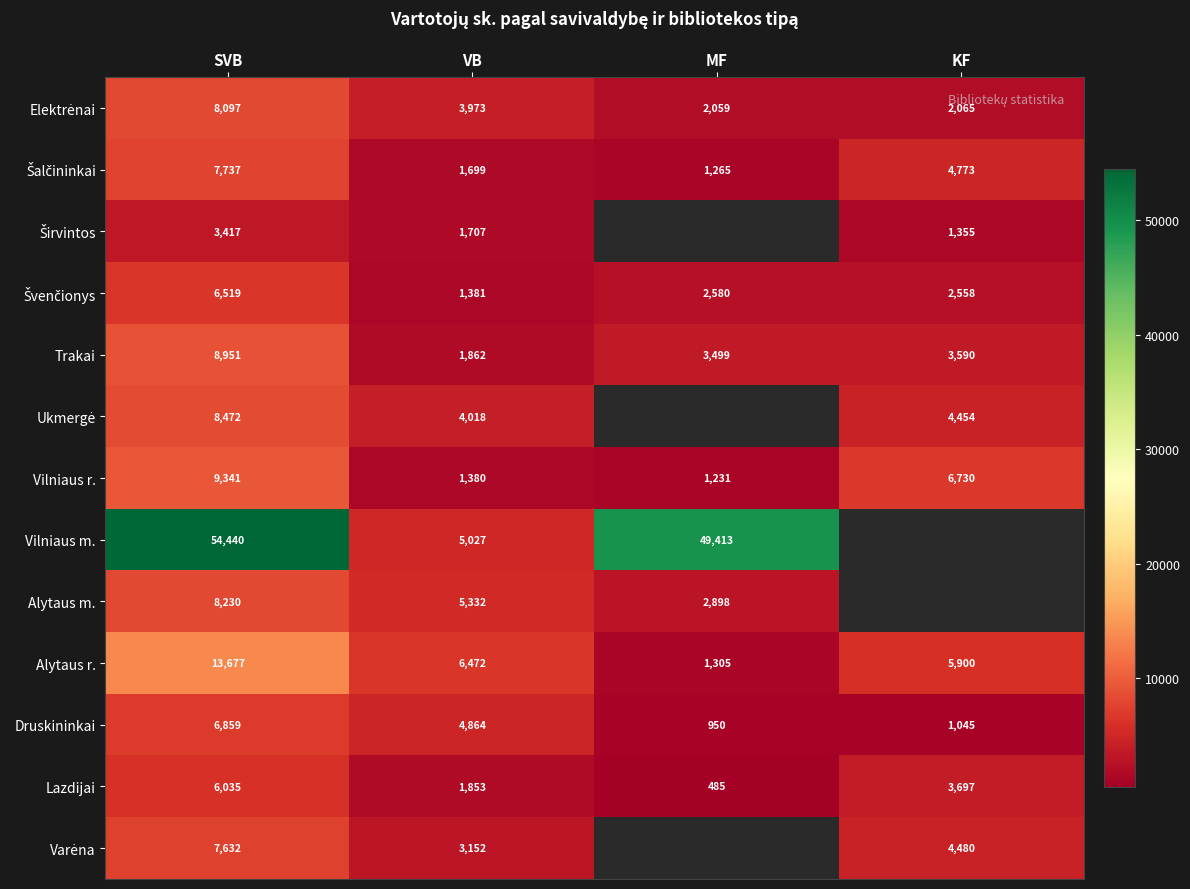

What is the spread (max minus min) of values at VB?

5092